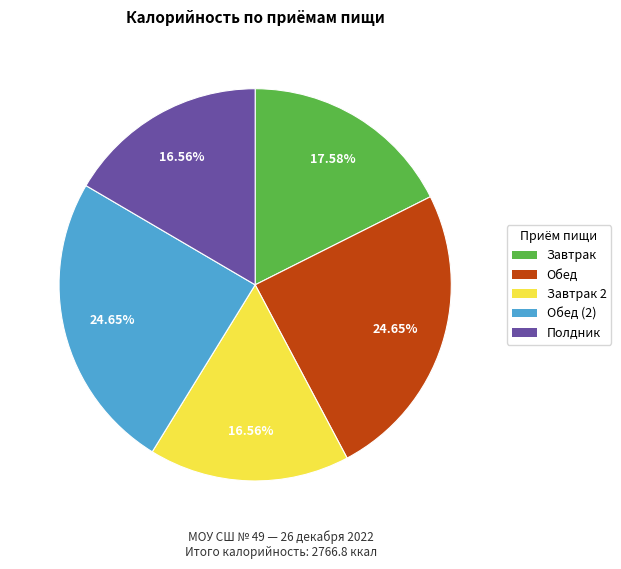

Combined, do Обед (2) and Полдник account for over 50%?

No